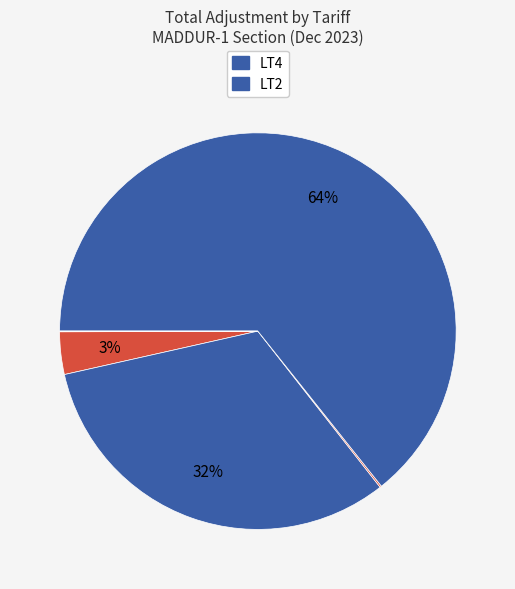

Which category has the biggest portion of the pie?

LT4